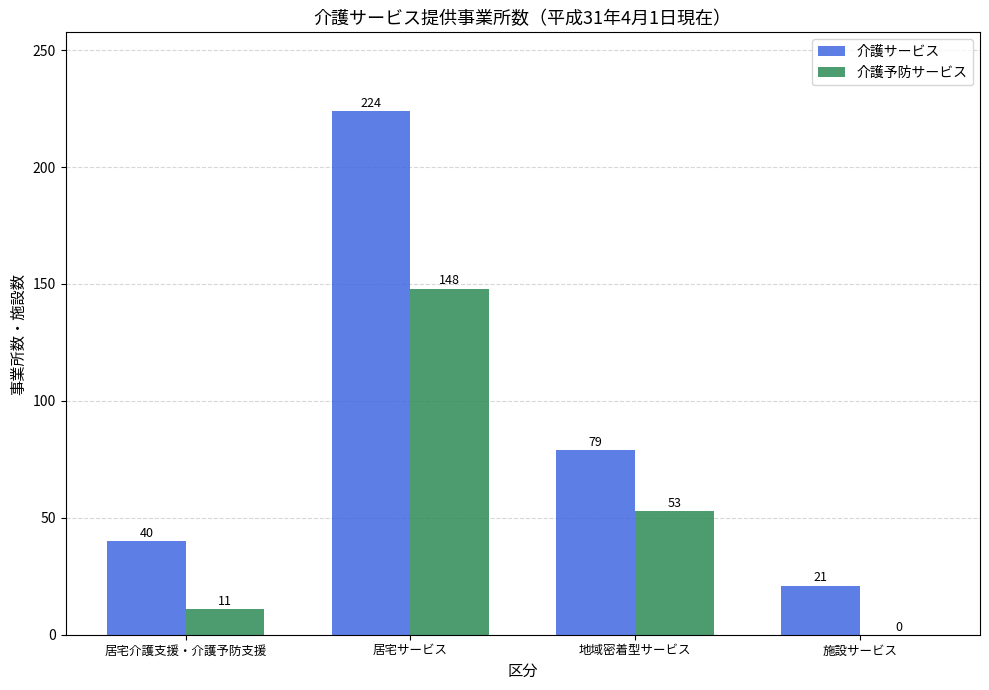

What is the average value of the 介護予防サービス series?

53